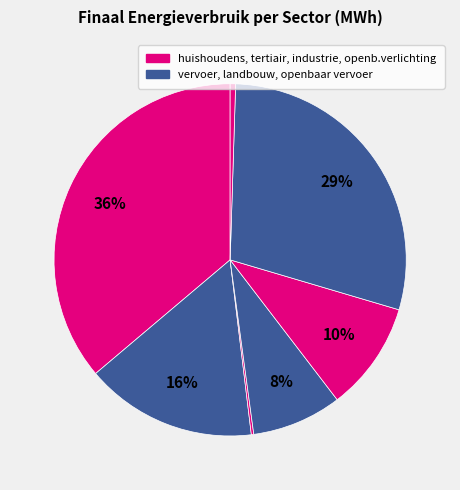

Which category has the smallest portion of the pie?

openbare verlichting